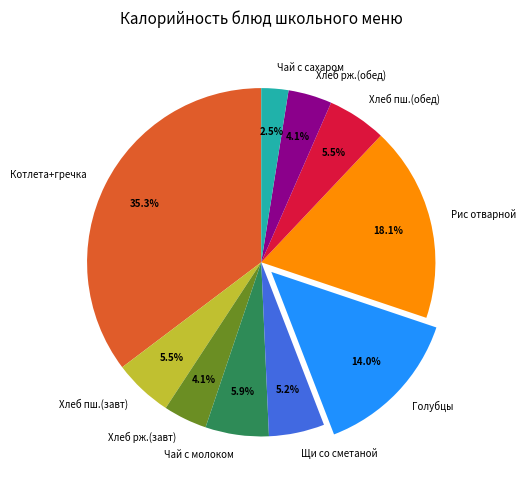

Does Чай с сахаром represent more than half of the total?

No